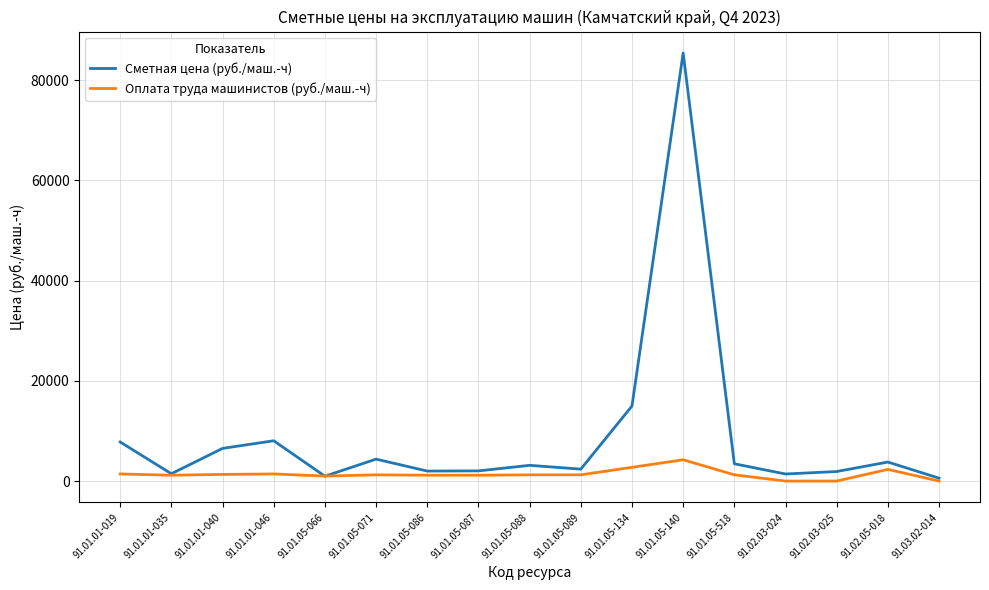

The value of Сметная цена (руб./маш.-ч) at 91.02.03-024 is 1407.5. True or false?

True